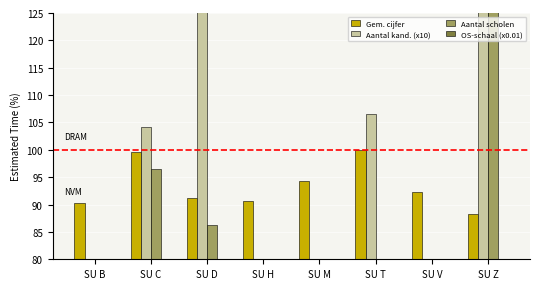

At how many categories does at least one series exceed 146?

2